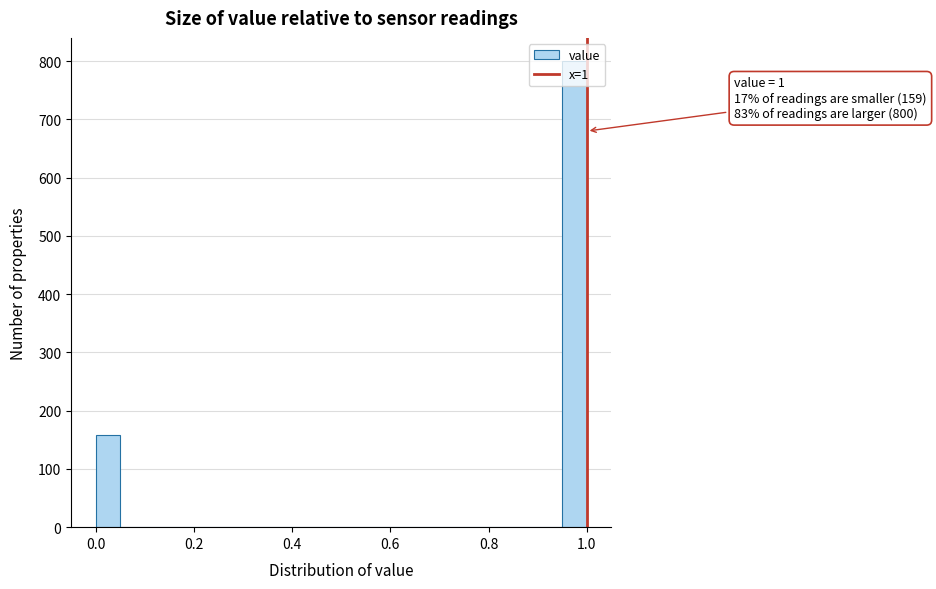

Around what value on the x-axis is the tallest bar? Give the approximate position of its centre, as read against the axis.

0.98